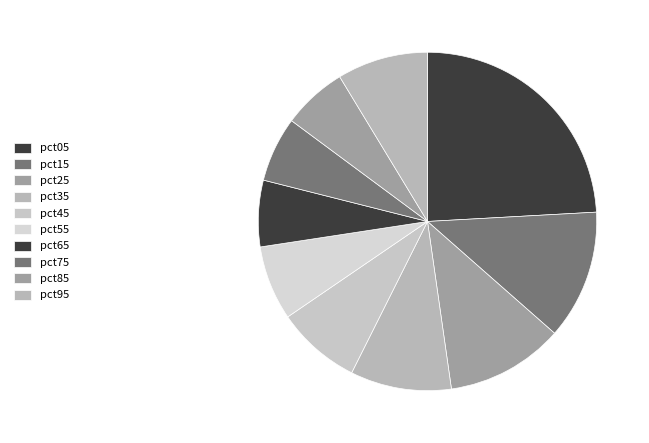

Is the sum of pct95 and pct45 greater than half?

No